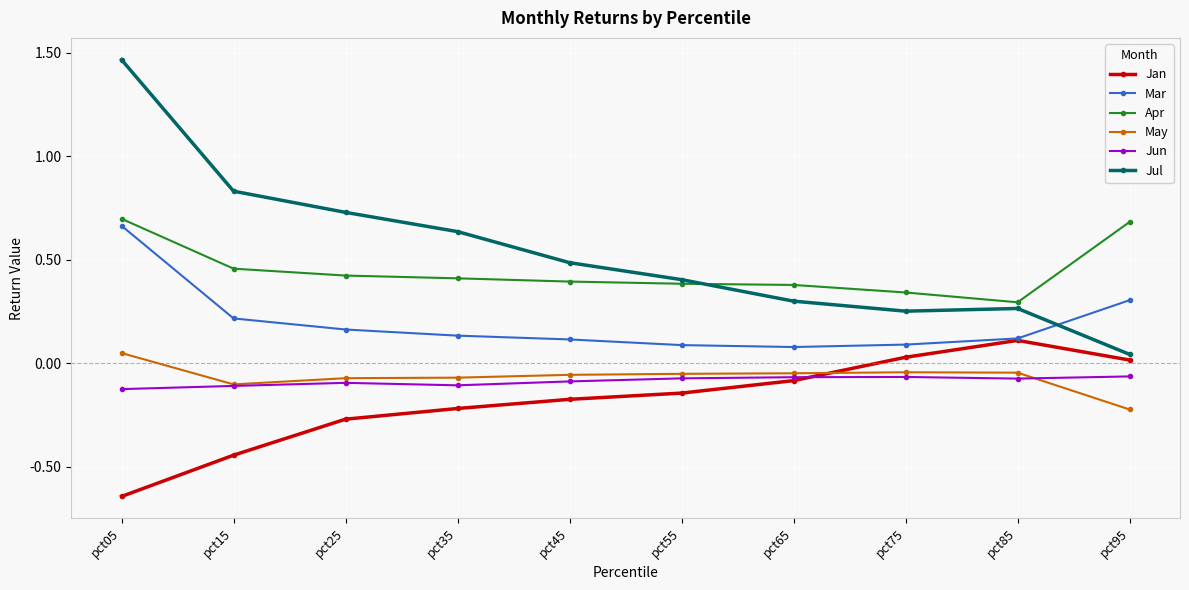

Is the value of Apr at pct45 greater than the value of Mar at pct05?

No